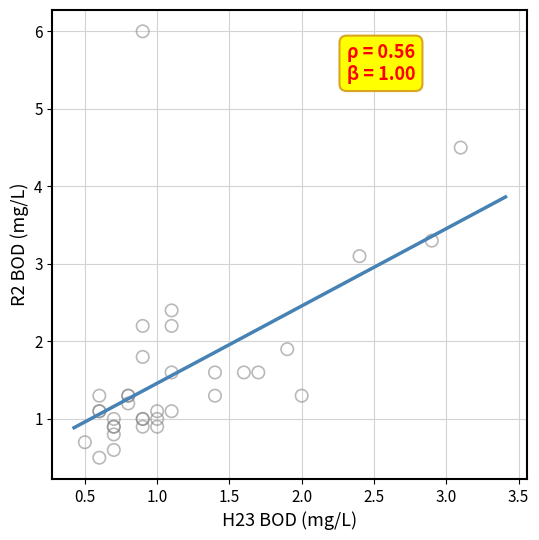

What Y value in the scatter plot is closest to 3?

3.1